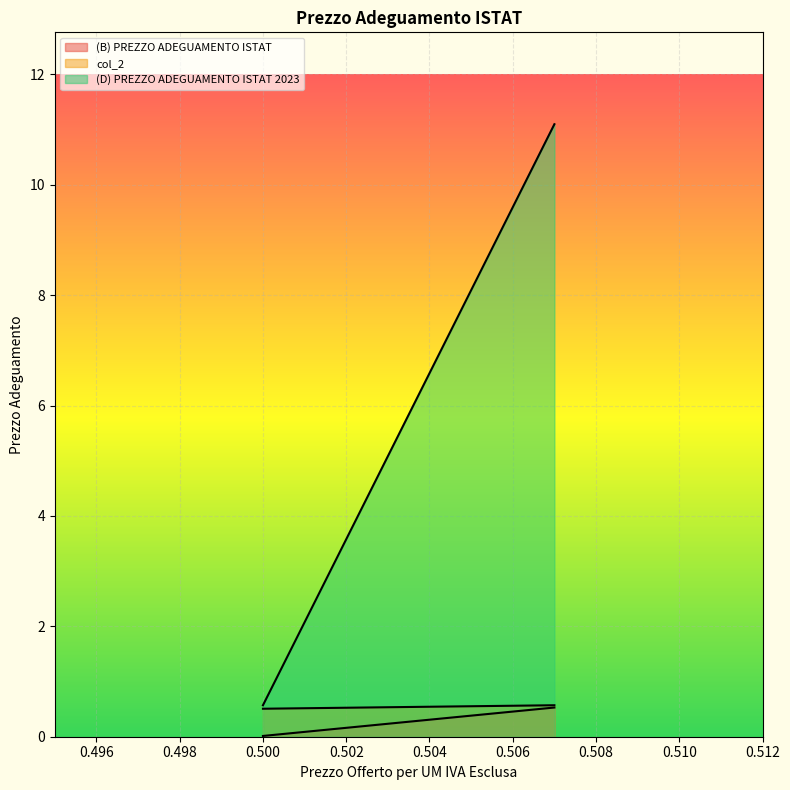

At which category is the sum across all series the highest?

0.507